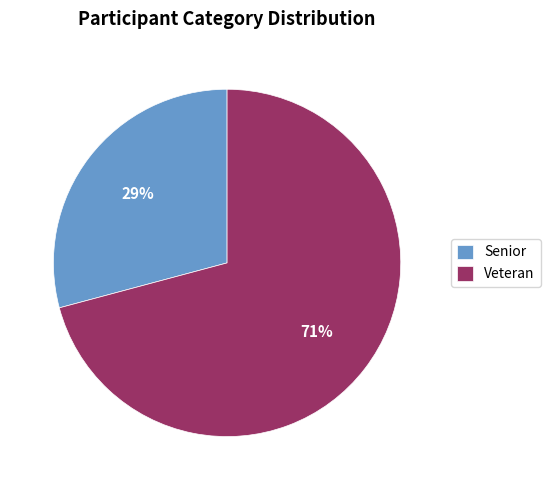

To the nearest percent, what portion does Veteran represent?

71%